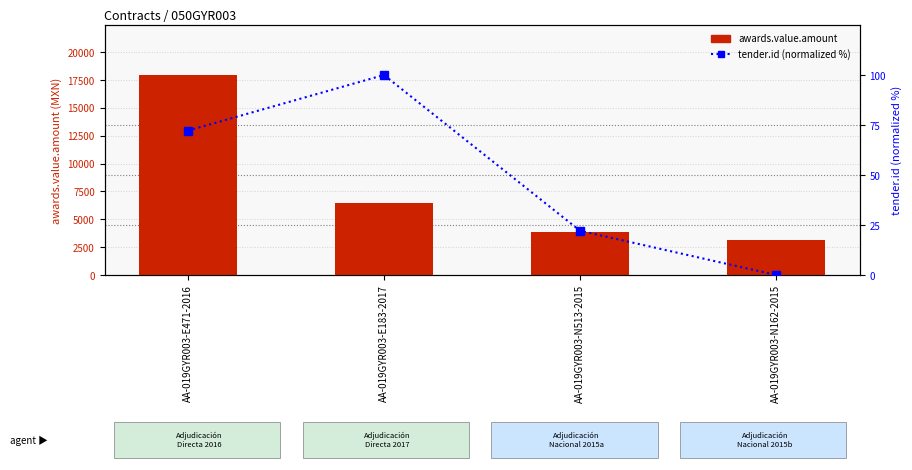

Are the bars grouped side by side (vs. stacked)?

Yes